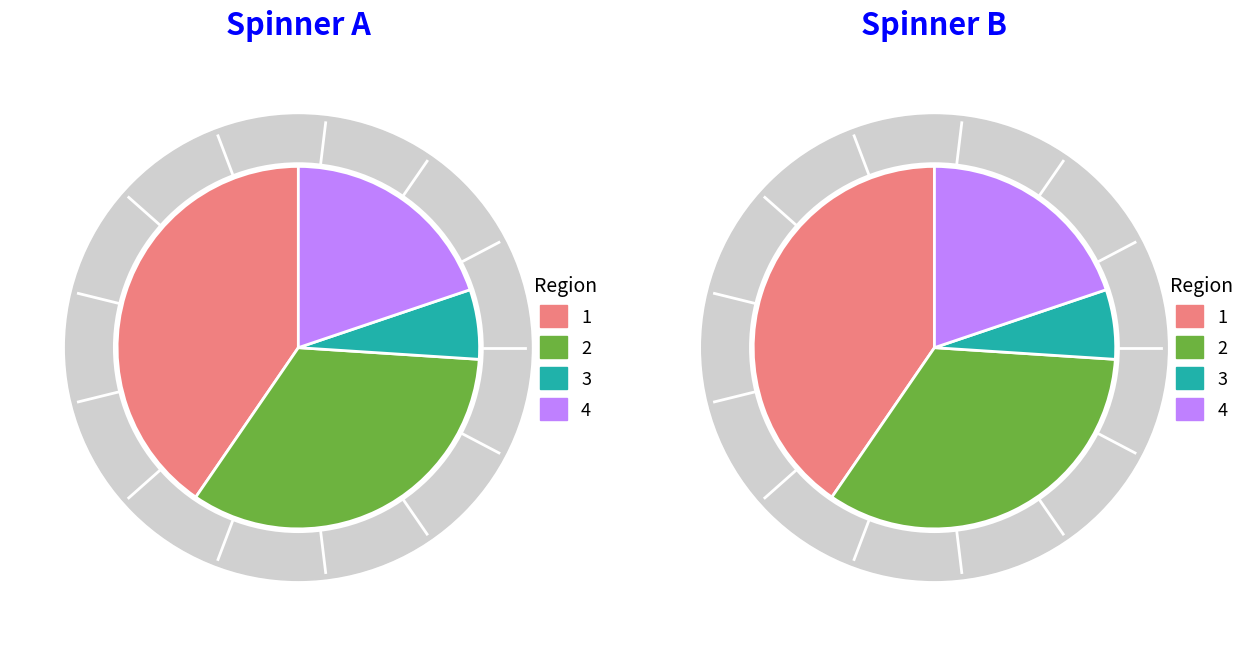

True or false: Bouillon Cne (lot 301) accounts for 52% of the total.

False